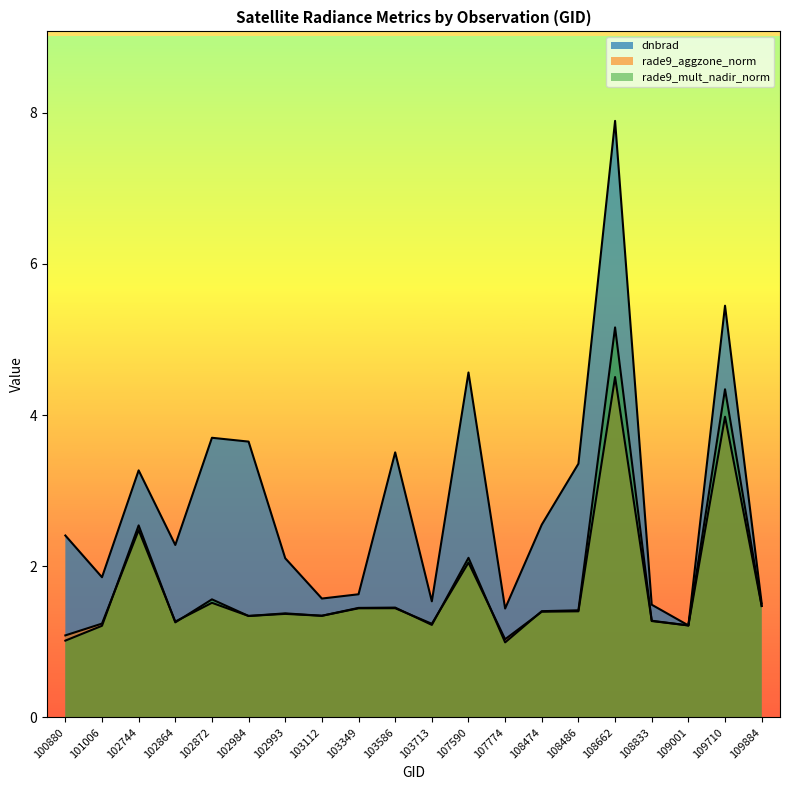

Reading right to left, list all the values displayed in this chart.

dnbrad: 109884=1.5	109710=5.4	109001=1.2	108833=1.5	108662=7.9	108486=3.4	108474=2.6	107774=1.4	107590=4.6	103713=1.5	103586=3.5	103349=1.6	103112=1.6	102993=2.1	102984=3.6	102872=3.7	102864=2.3	102744=3.3	101006=1.9	100880=2.4
rade9_aggzone_norm: 109884=1.5	109710=4.0	109001=1.2	108833=1.3	108662=4.5	108486=1.4	108474=1.4	107774=1.0	107590=2.0	103713=1.2	103586=1.4	103349=1.4	103112=1.3	102993=1.4	102984=1.3	102872=1.5	102864=1.3	102744=2.5	101006=1.2	100880=1.1
rade9_mult_nadir_norm: 109884=1.5	109710=4.3	109001=1.2	108833=1.3	108662=5.2	108486=1.4	108474=1.4	107774=1.0	107590=2.1	103713=1.2	103586=1.5	103349=1.4	103112=1.3	102993=1.4	102984=1.3	102872=1.6	102864=1.3	102744=2.5	101006=1.2	100880=1.0